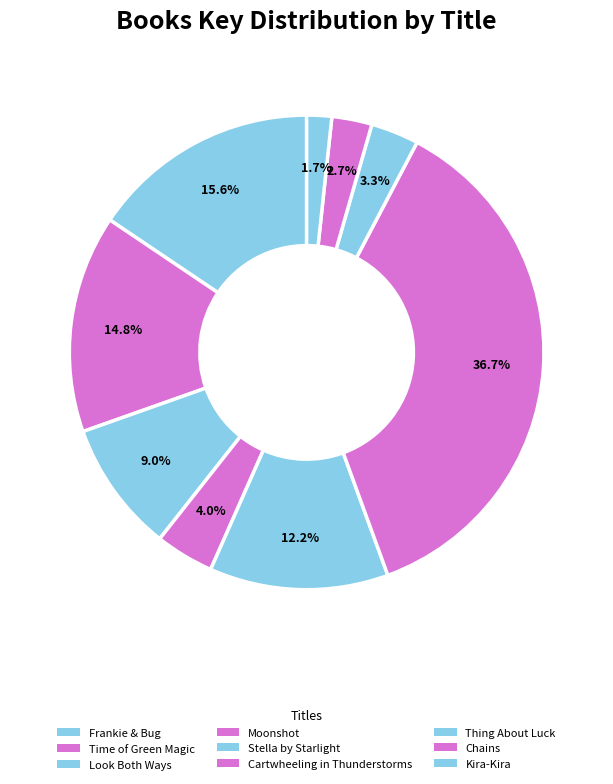

What is the smallest slice in the pie chart?

Kira-Kira